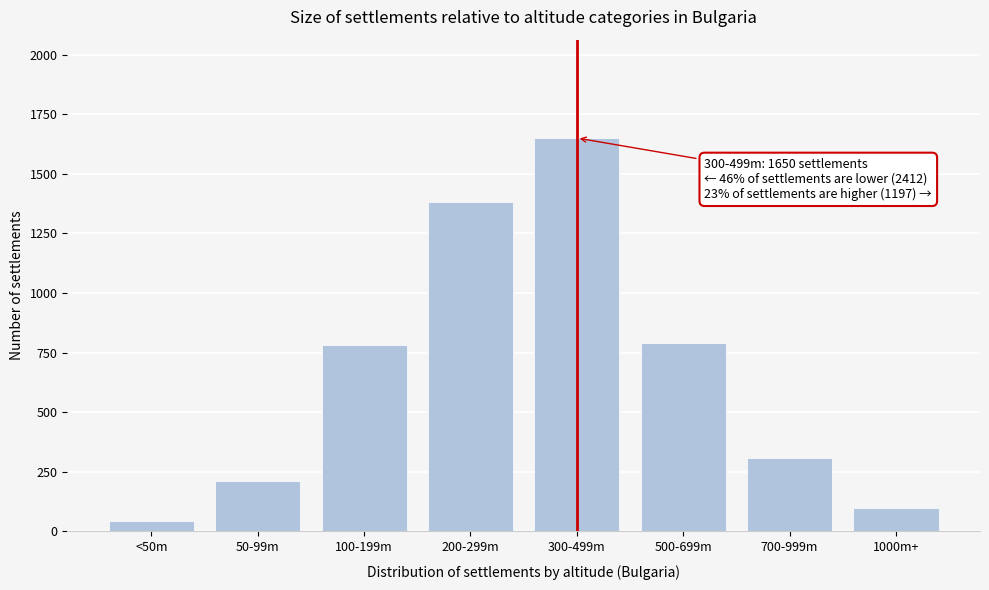

Reading left to right, what are all the values shown in this chart?

42	210	780	1380	1650	790	310	97